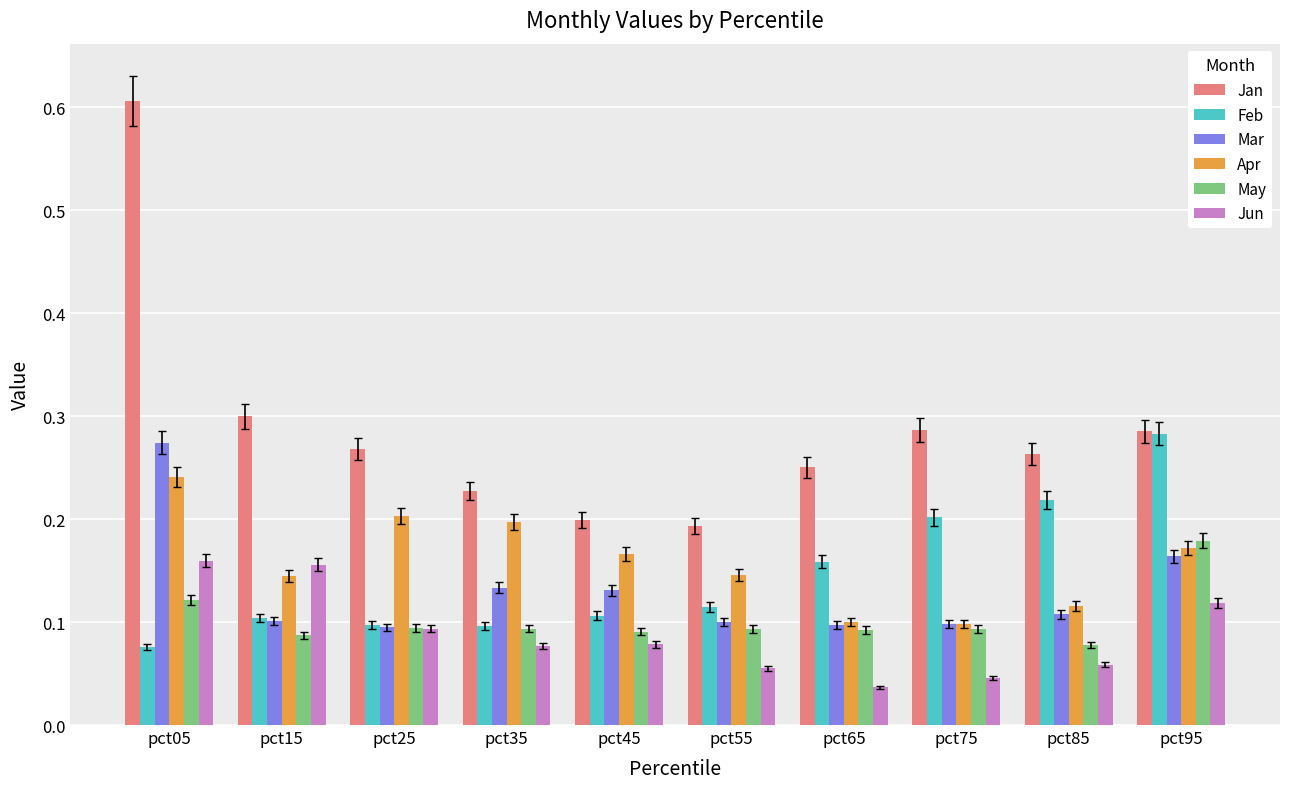

What is the sum of the Jan values at pct45 and pct05?

0.8